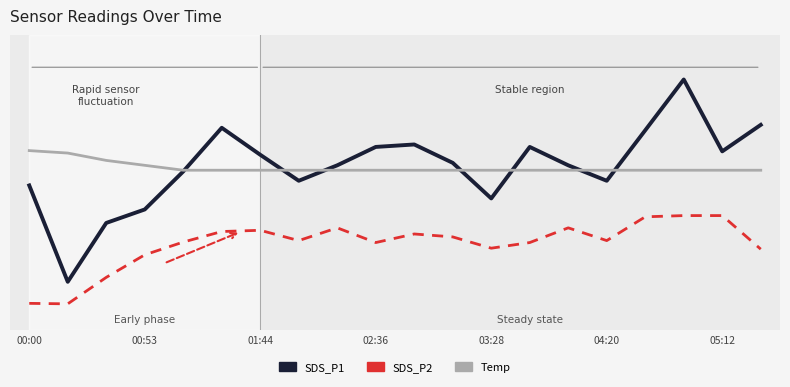

True or false: SDS_P2 and Temp intersect in this chart.

False